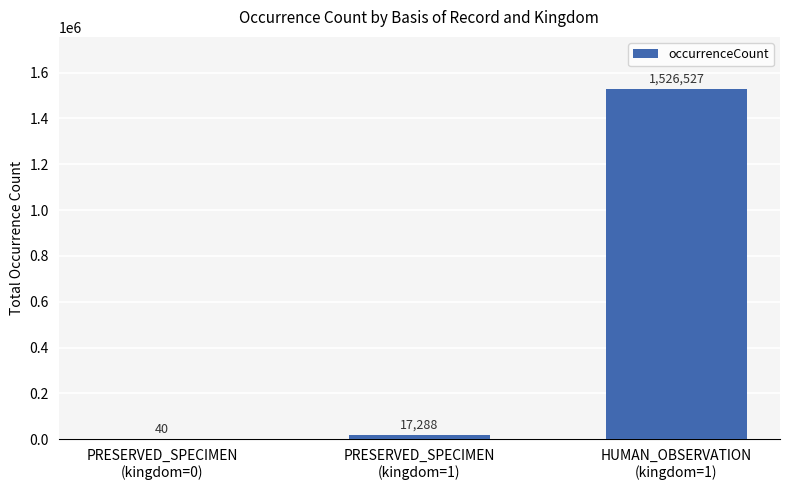

What is the sum of all values?

1543855